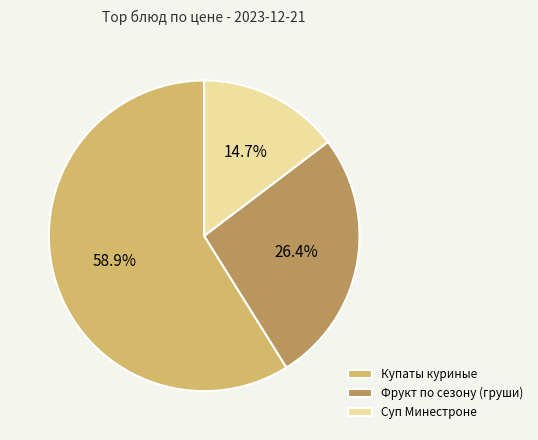

Combined, do Суп Минестроне and Купаты куриные account for over 50%?

Yes